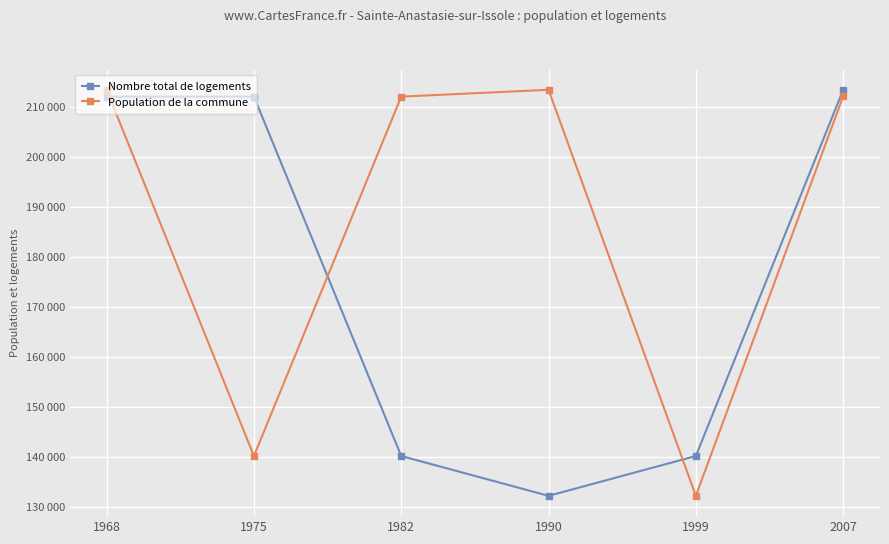

What is the value of the Nombre total de logements point at the 2nd from the left?

212150